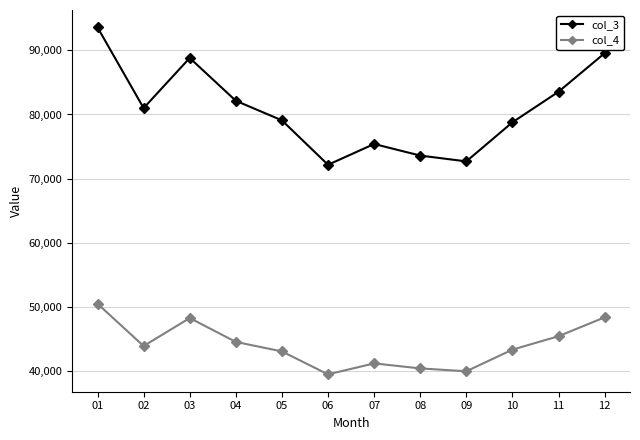

Rank the series by their average value, from lowest to highest.

col_4, col_3